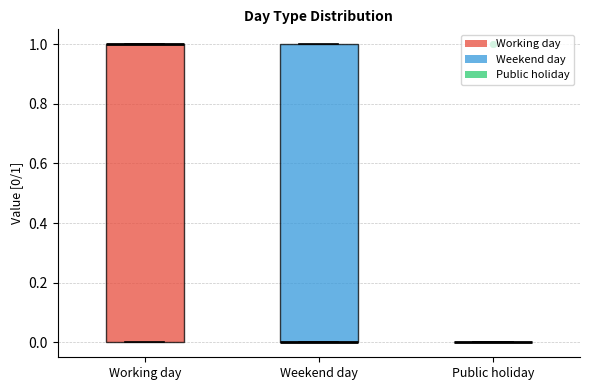

Reading left to right, transcribe this box plot: for each box, give where its median line is, the range the box spans, and where its two whiskers end, as read against the y-axis. The values are not printed on the chart, so give them approximately, as read against the axis.

Working day: median 1 (drawn on the box's upper edge), box 0 to 1, whiskers 0 to 1
Weekend day: median 0 (drawn on the box's lower edge), box 0 to 1, whiskers 0 to 1
Public holiday: box collapsed to a line at 0, whiskers 0 to 0